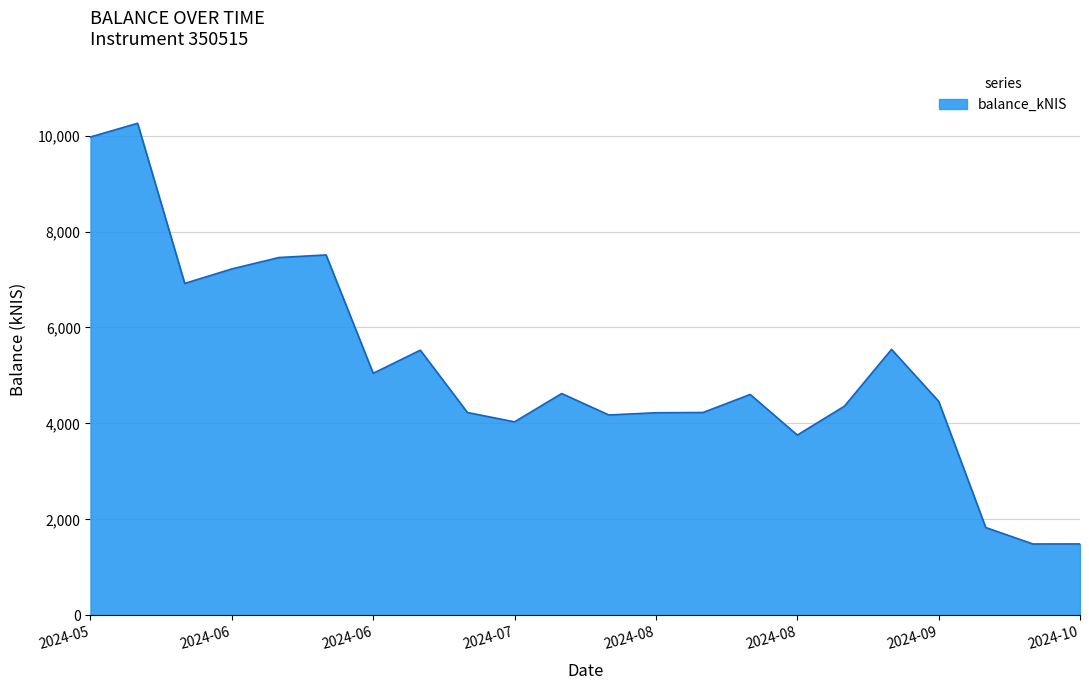

What is the smallest value displayed?

1488.6